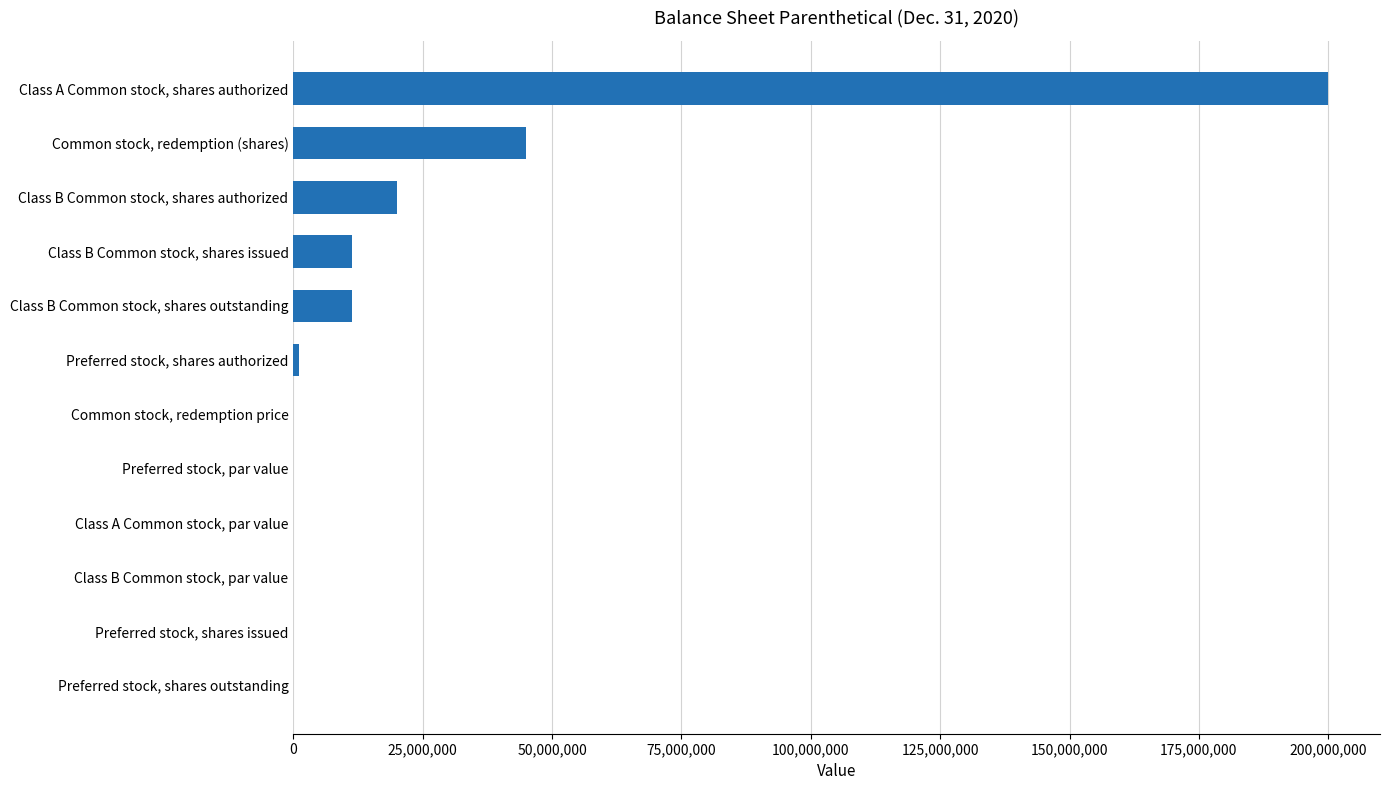

How many series are shown in this chart?

1